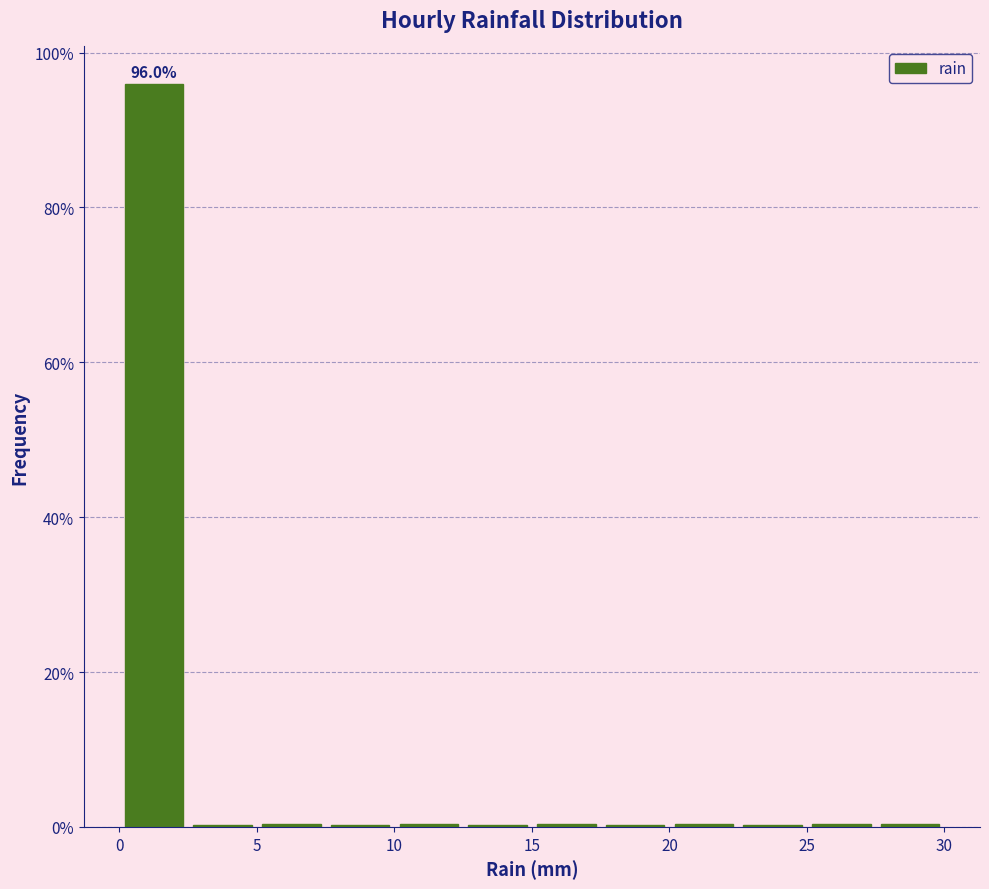

Over which range of the x-axis is the bar tallest?

0.0 to 2.5